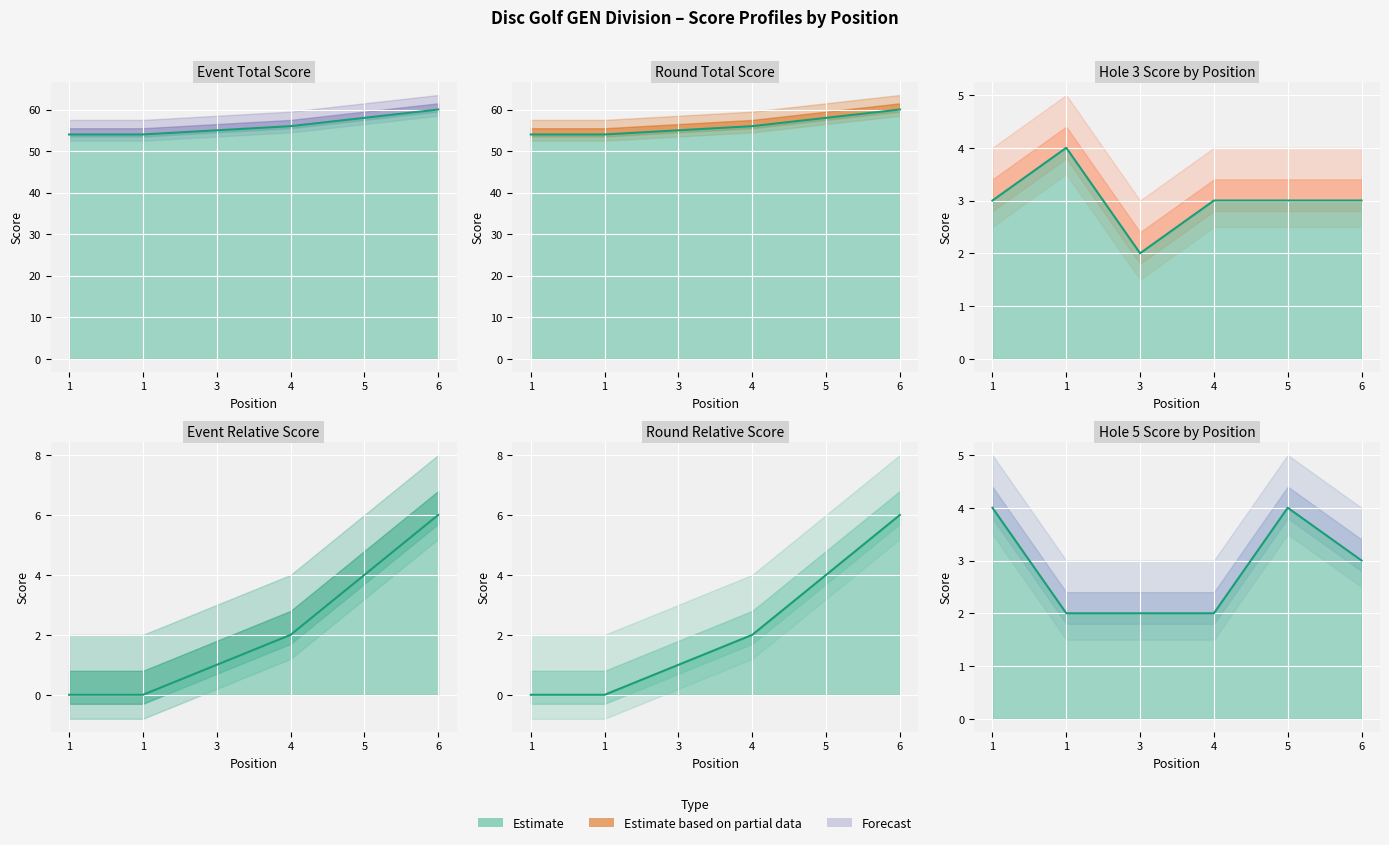

Which series has the widest spread of values?

event_total_score